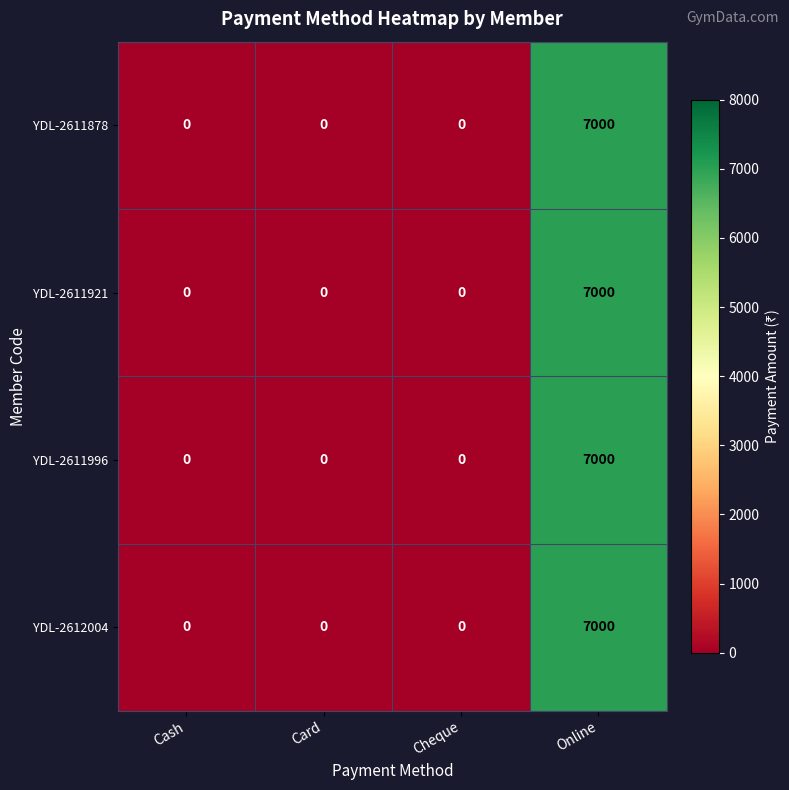

What is the difference between the YDL-2612004 values at Cash and Online?

7000